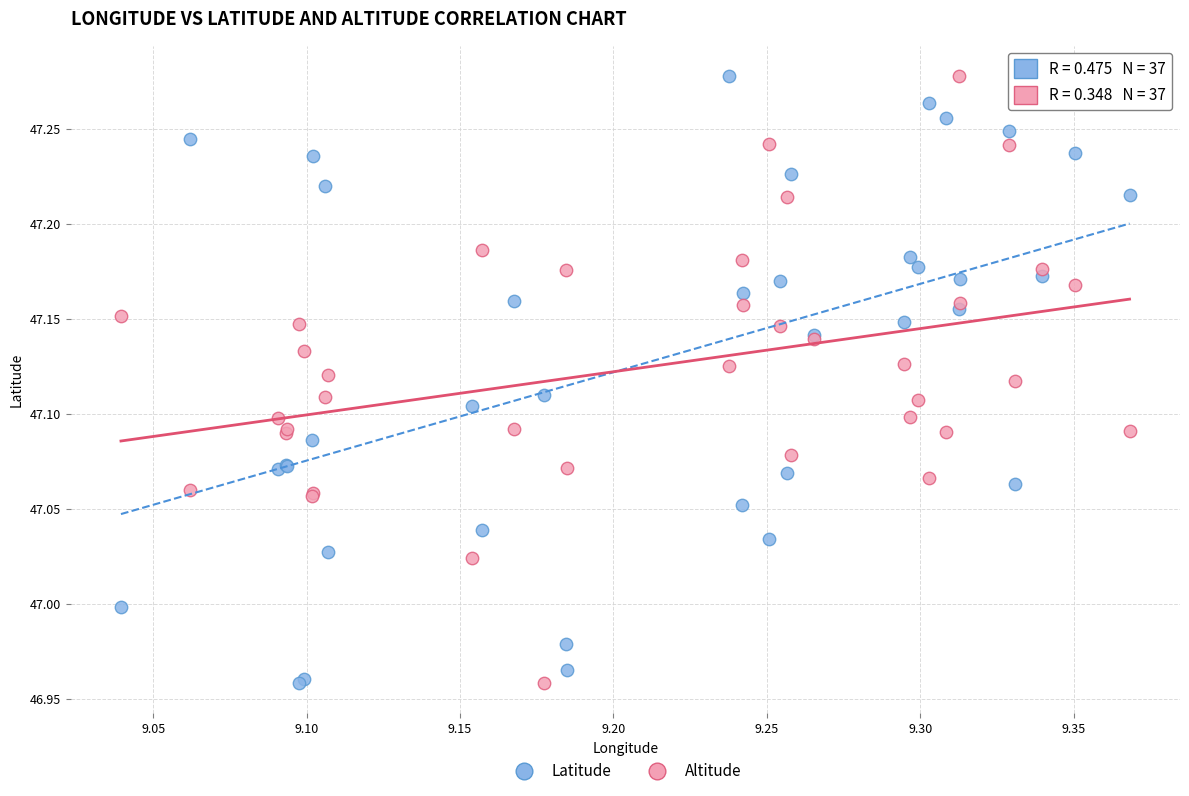

What is the X range (max minus min) for the scatter plot?

0.3